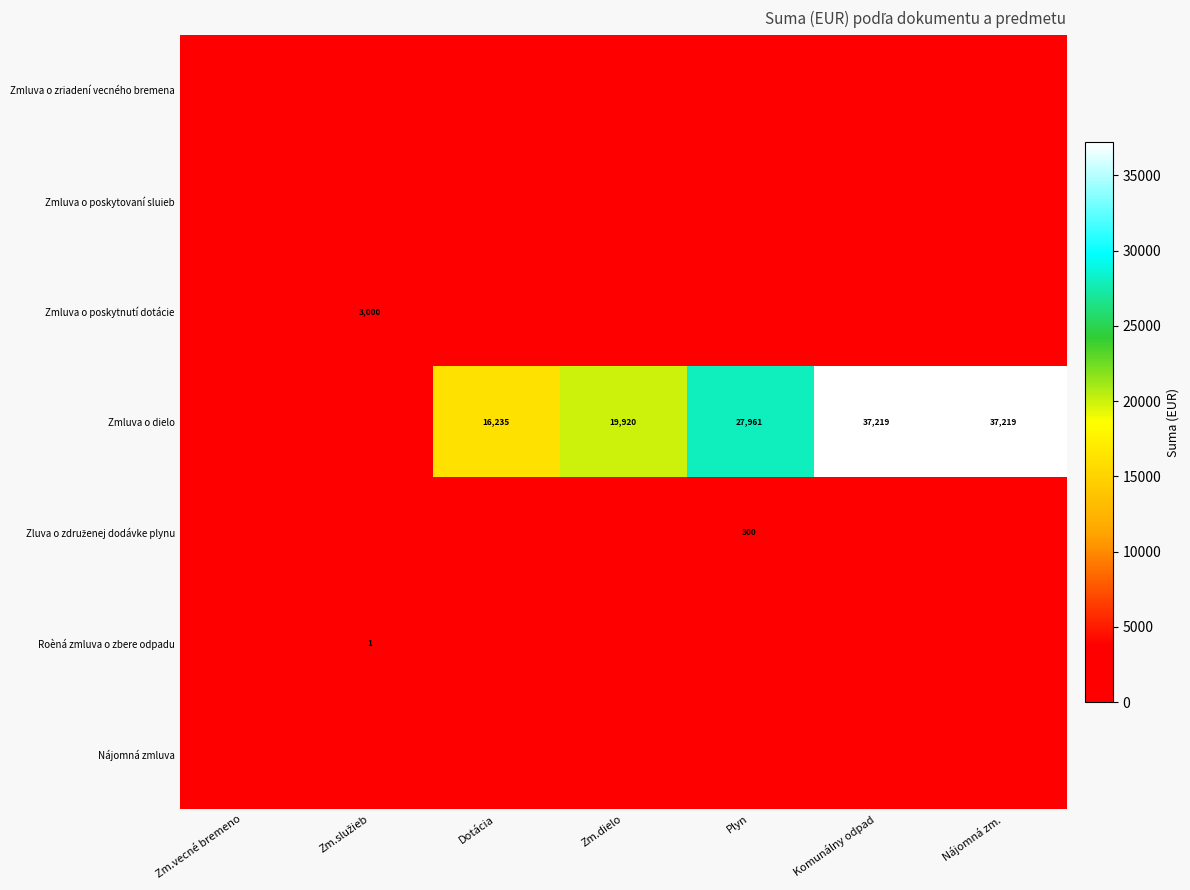

Which series changed the most between Zm.dielo and Plyn?

Zmluva o dielo